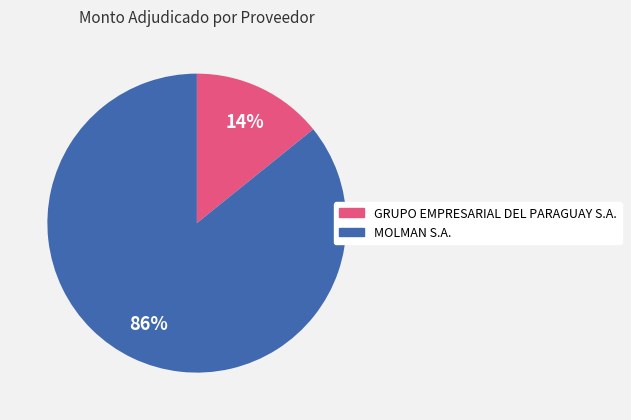

Is there any slice that represents more than half of the pie?

Yes